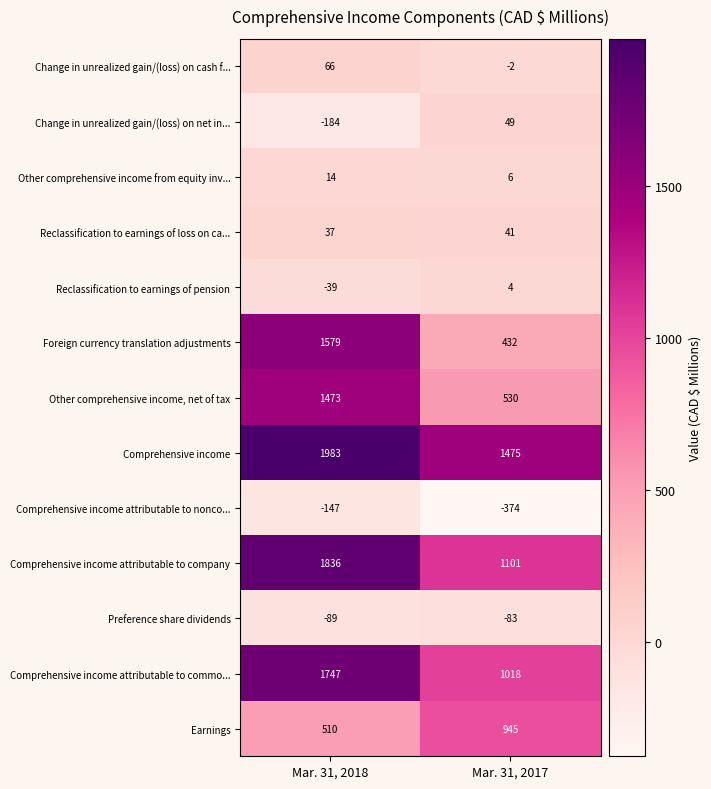

At which category is the sum across all series the highest?

Mar. 31, 2018